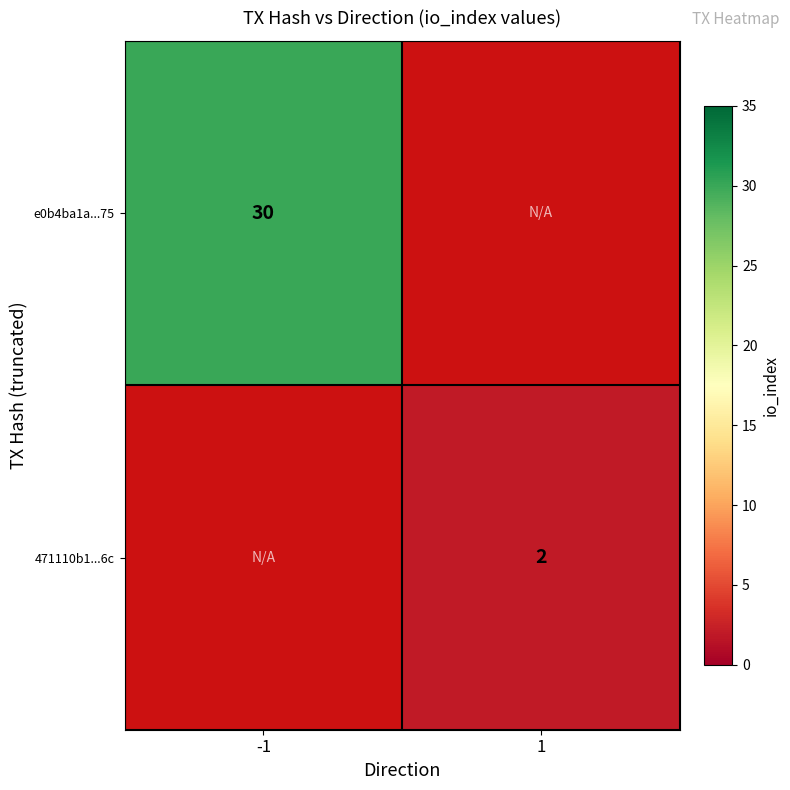

The value of e0b4ba1a...75 at -1 is 10. True or false?

False